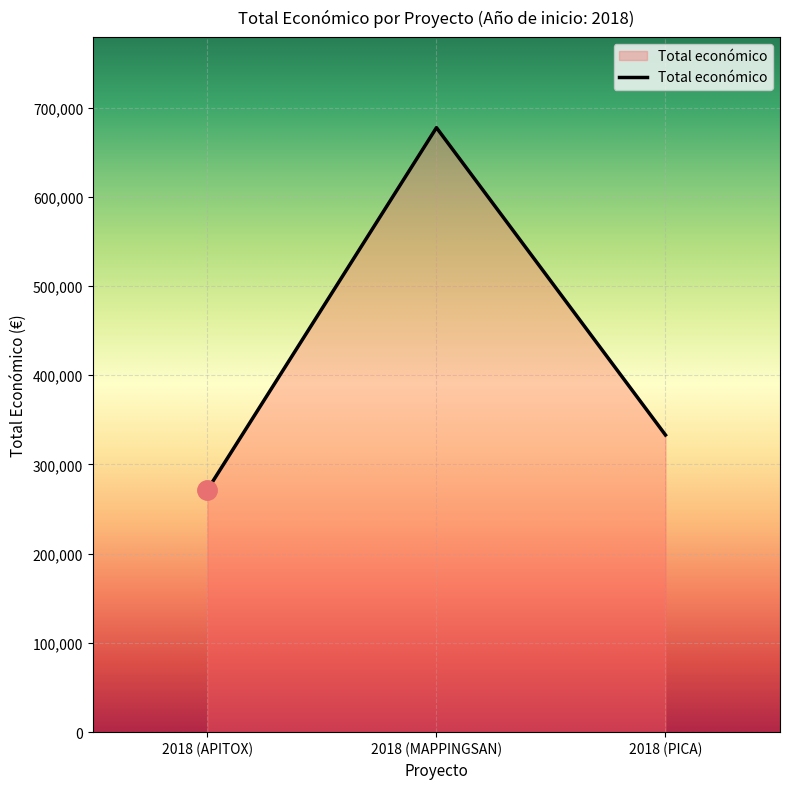

The value at 2018 (MAPPINGSAN) is 677425. True or false?

True